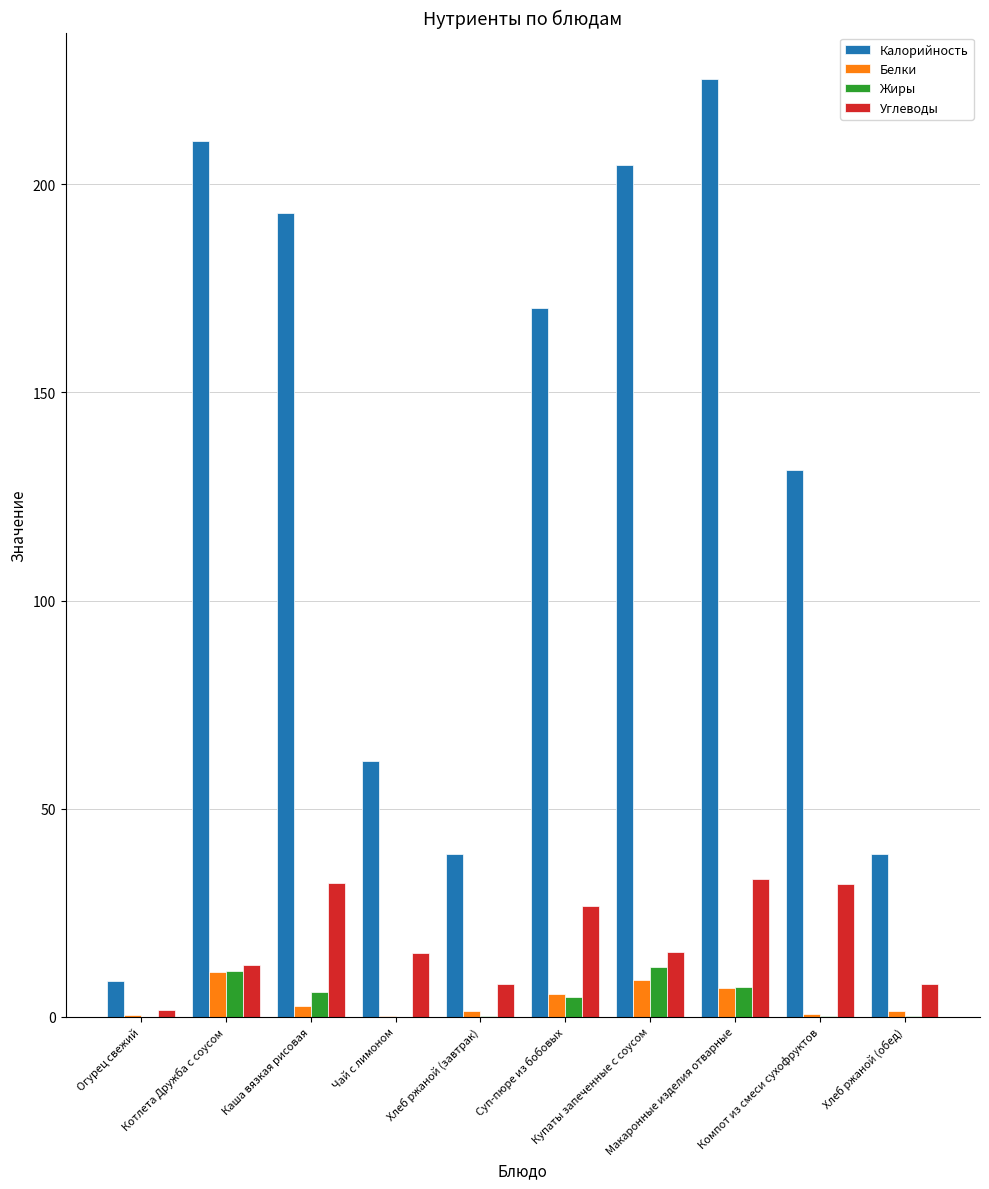

Which series has the largest total across all categories?

Калорийность